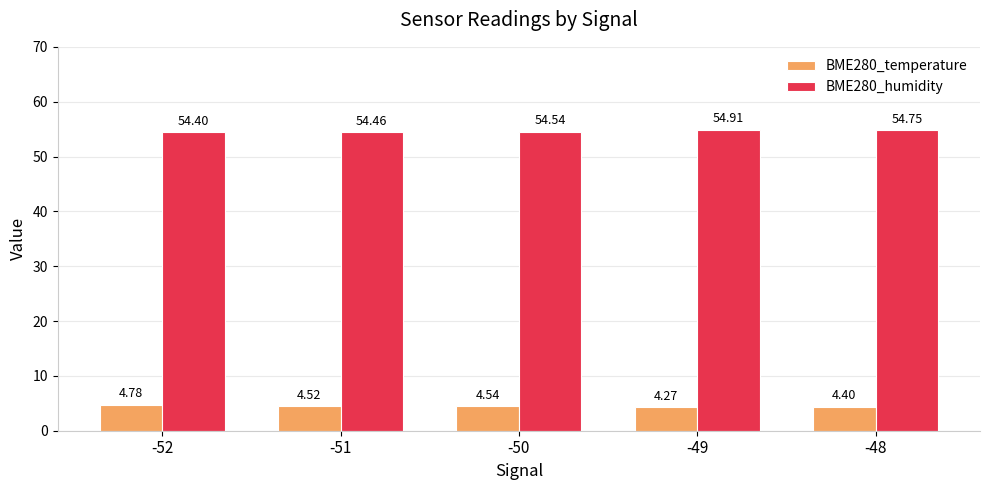

At which label does BME280_temperature reach its minimum?

-49